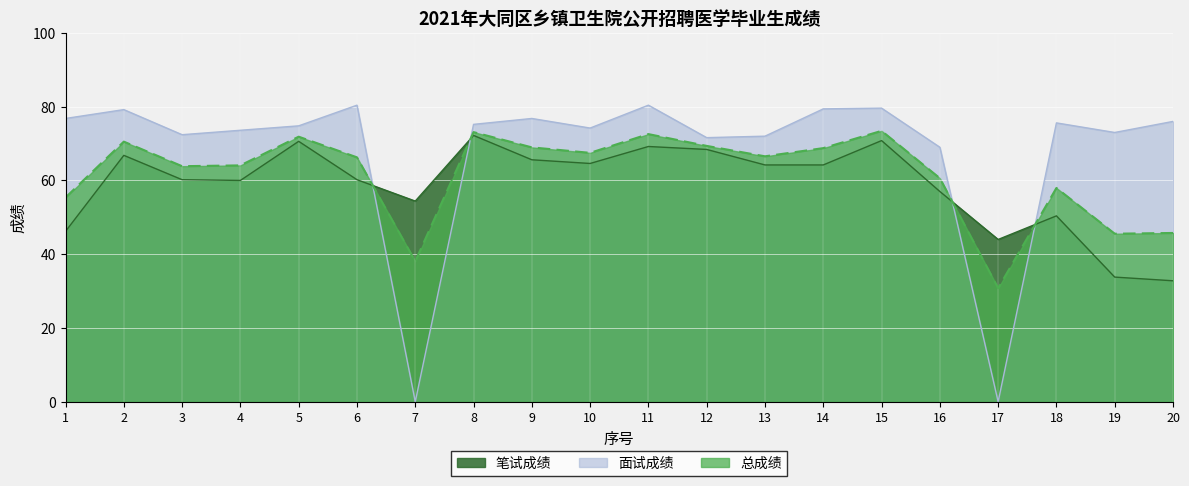

True or false: 笔试成绩 and 面试成绩 cross at least once.

True